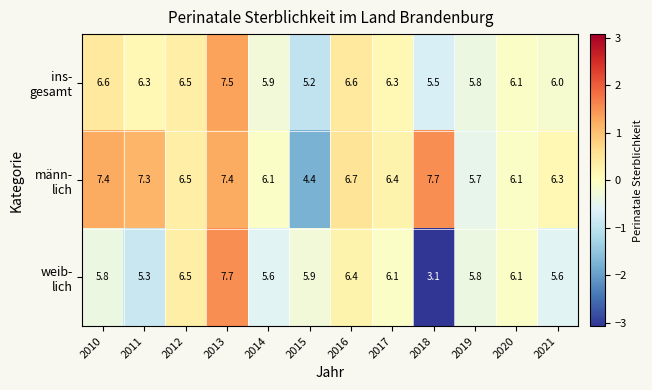

What is the spread (max minus min) of values at 2014?

0.5